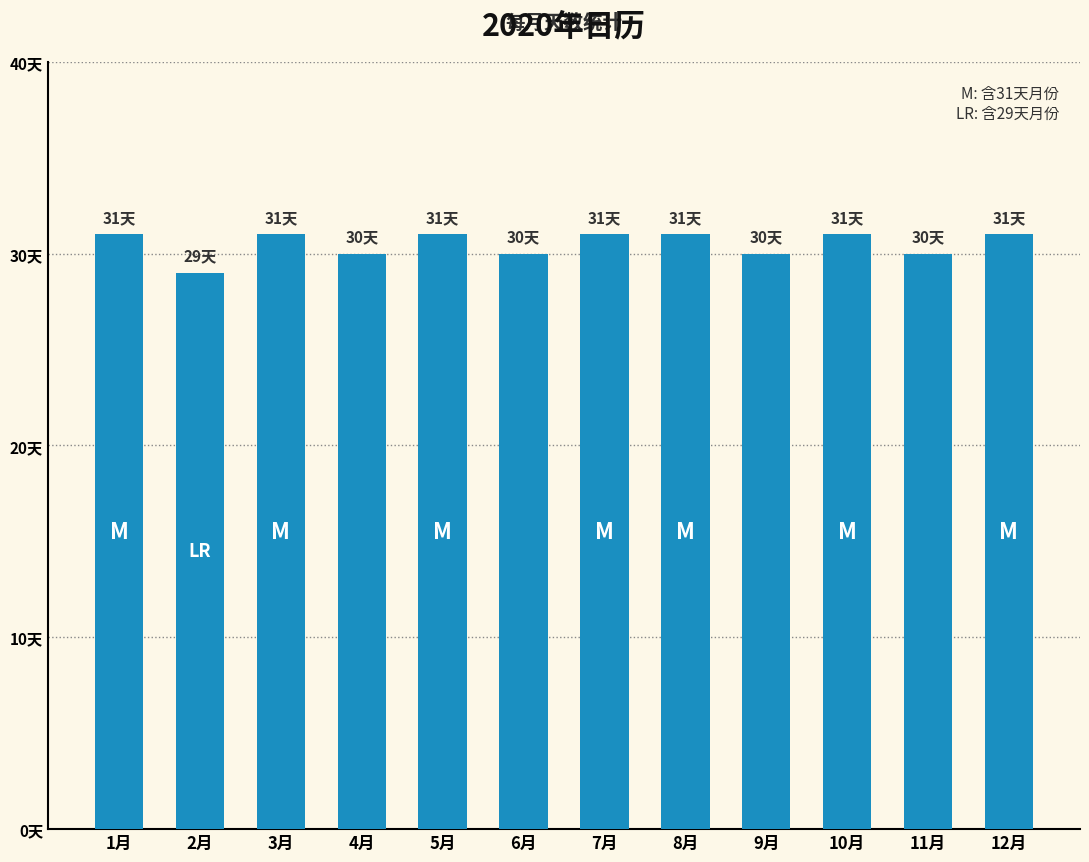

Reading left to right, transcribe all the data shown in this chart.

31	29	31	30	31	30	31	31	30	31	30	31